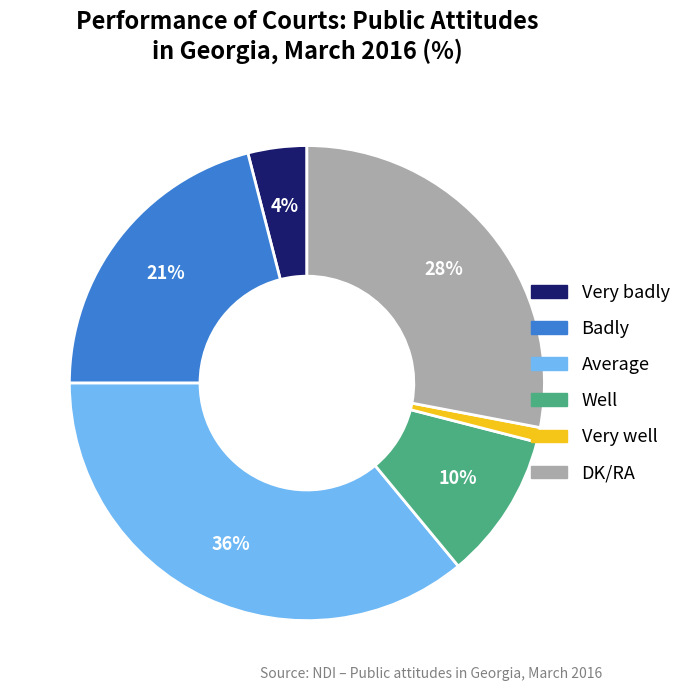

What is the ratio of the value at Very badly to the value at Average?

0.1